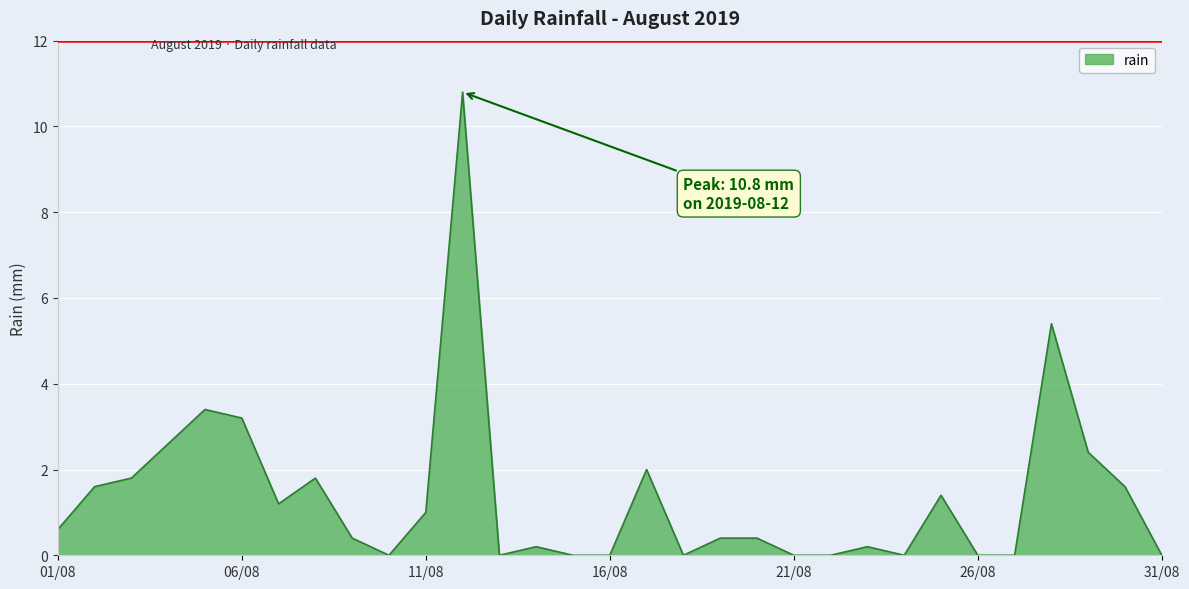

What is the difference between the maximum and minimum values?

10.8